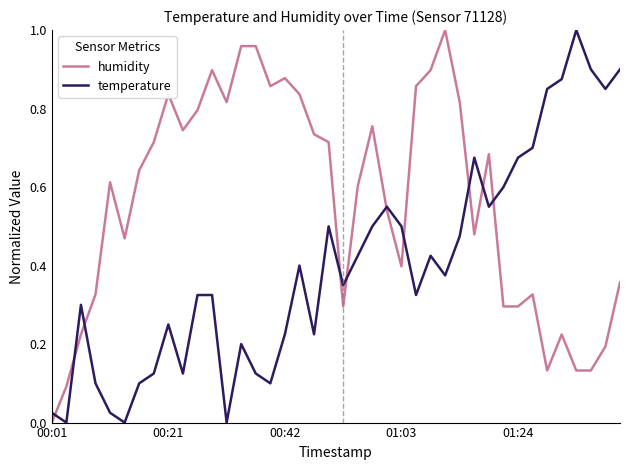

What are all the series names shown in the legend?

humidity, temperature